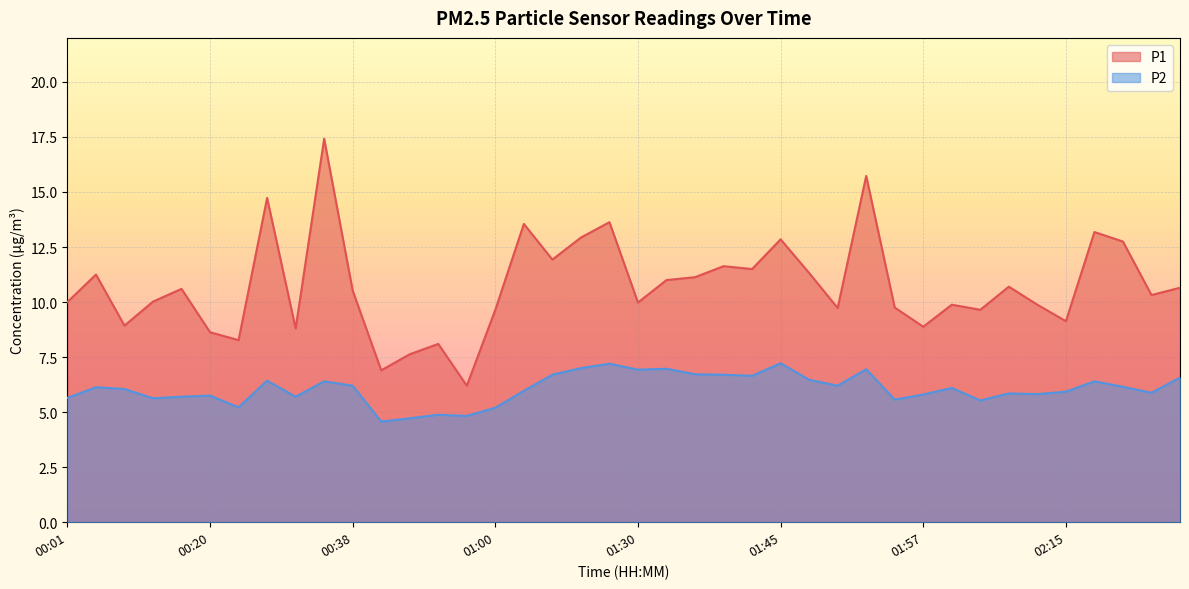

Where is the first local maximum for P1?

00:04